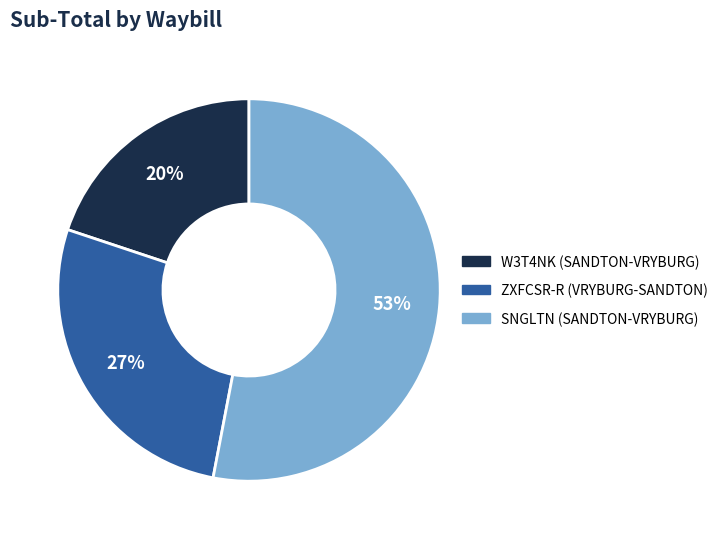

To the nearest percent, what percentage of the pie is ZXFCSR-R (VRYBURG-SANDTON)?

27%